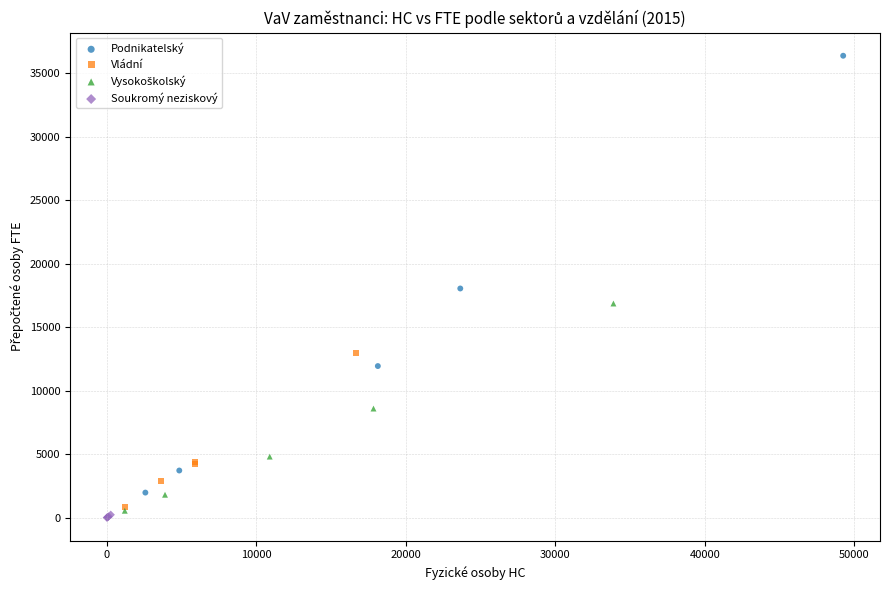

Which series has the largest Y range (max minus min)?

Podnikatelský